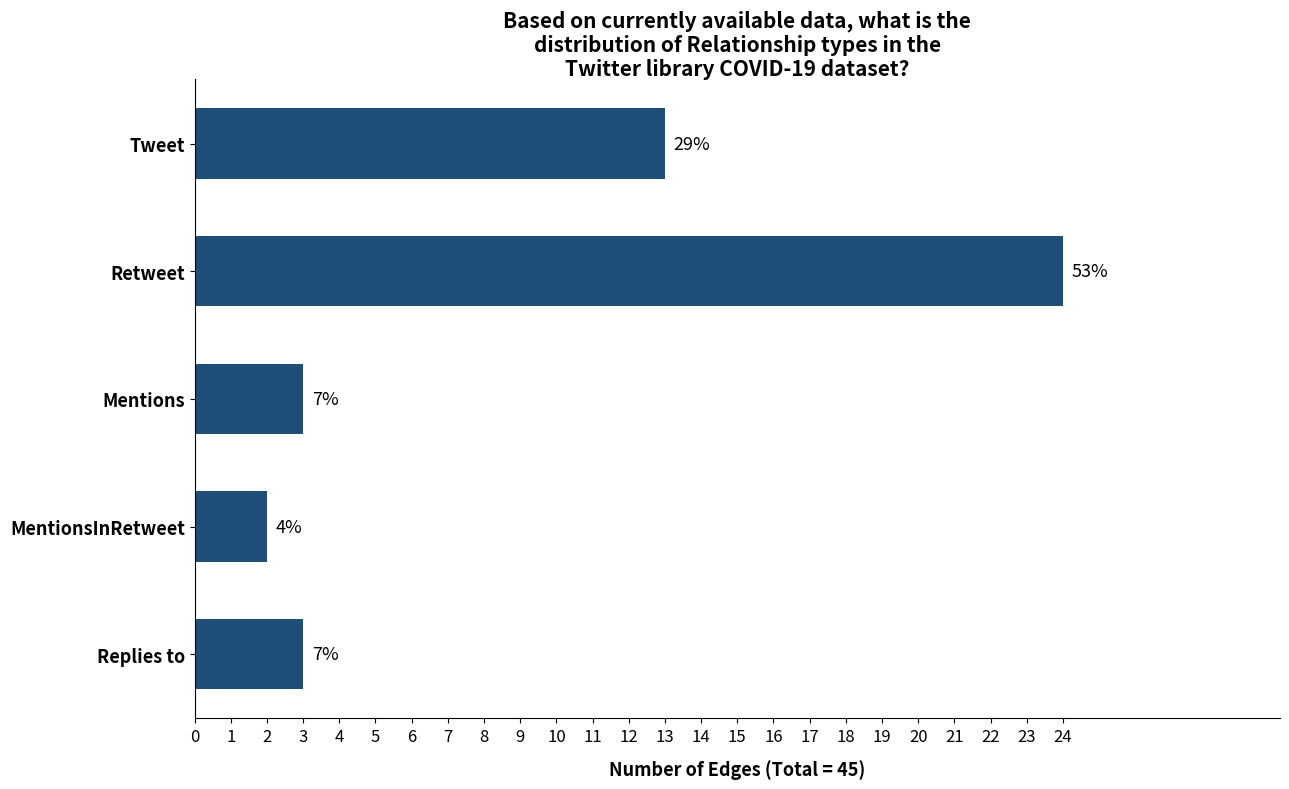

Are the bars horizontal?

Yes